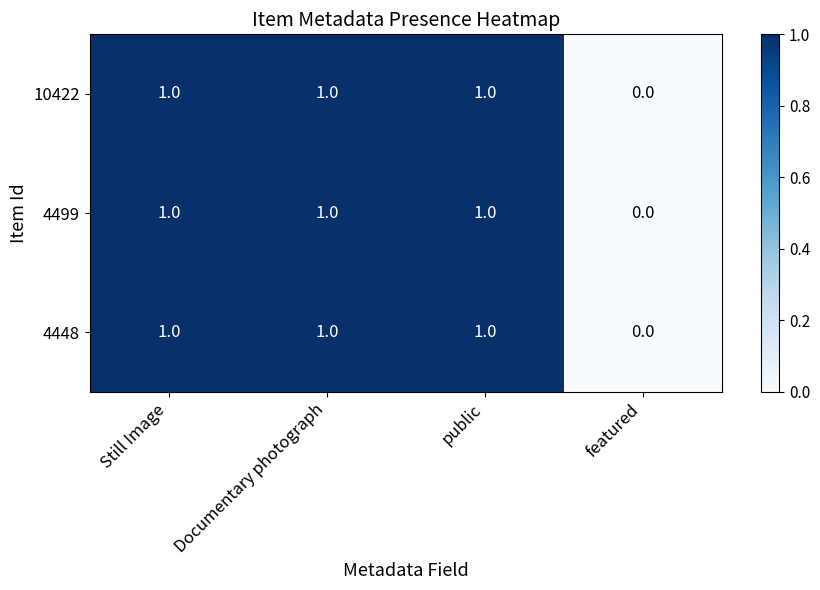

Is the value of 10422 at featured greater than the value of 4499 at public?

No